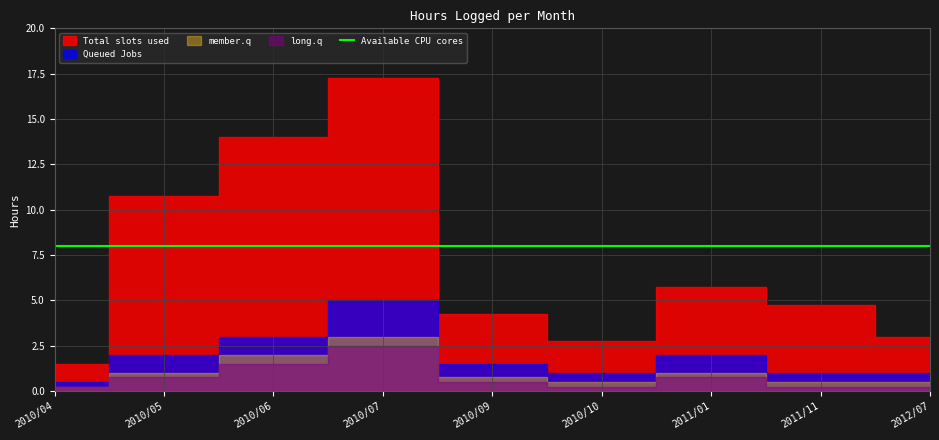

Is this an area chart (filled region under the line)?

No